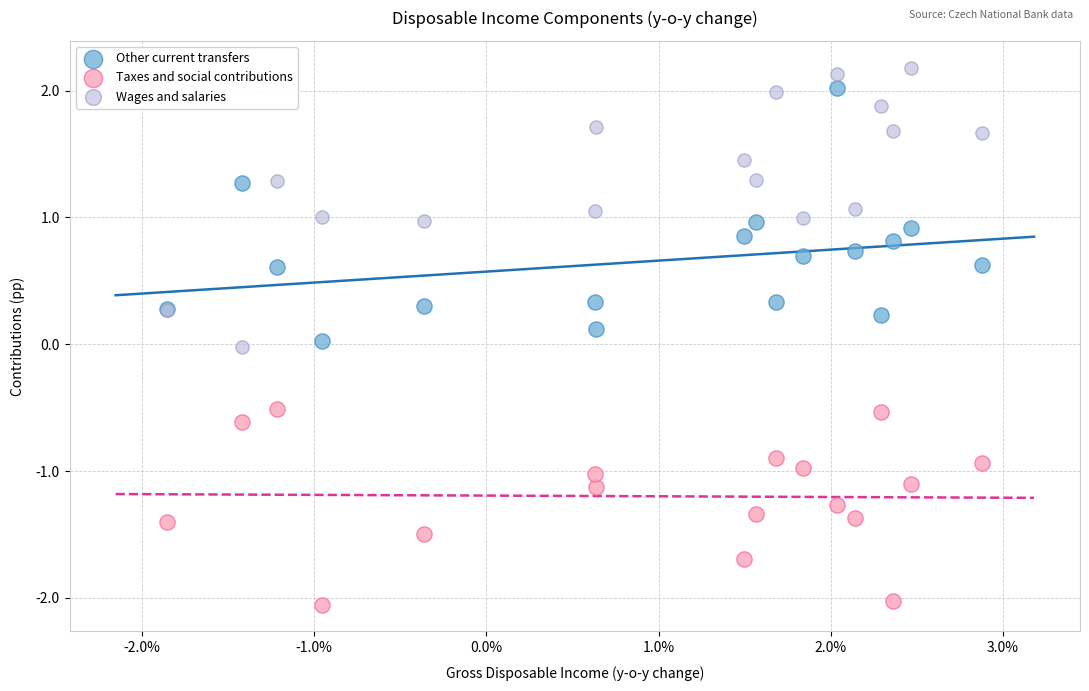

What are all the series names shown in the legend?

Other current transfers, Taxes and social contributions, Wages and salaries